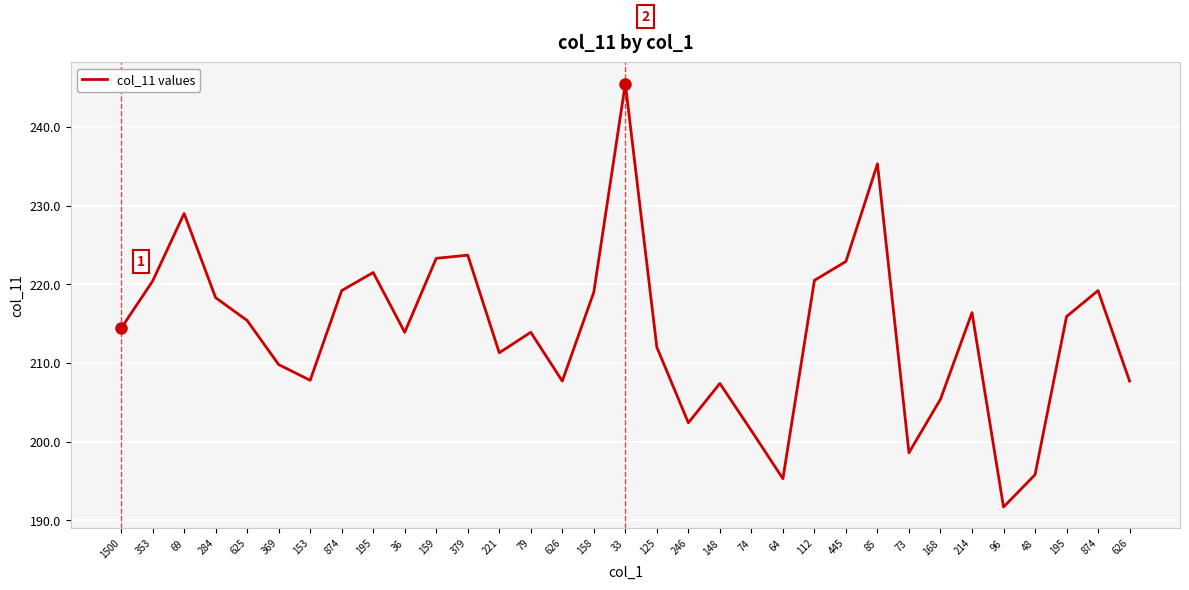

What is the sum of the values at 1500 and 33?

459.9